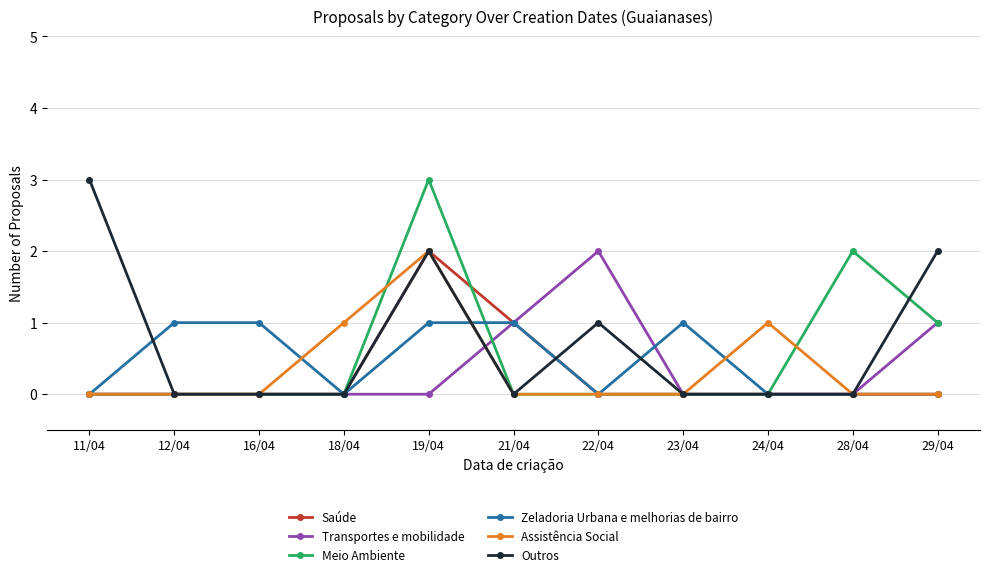

The value of Zeladoria Urbana e melhorias de bairro at 16/04 is 0. True or false?

False